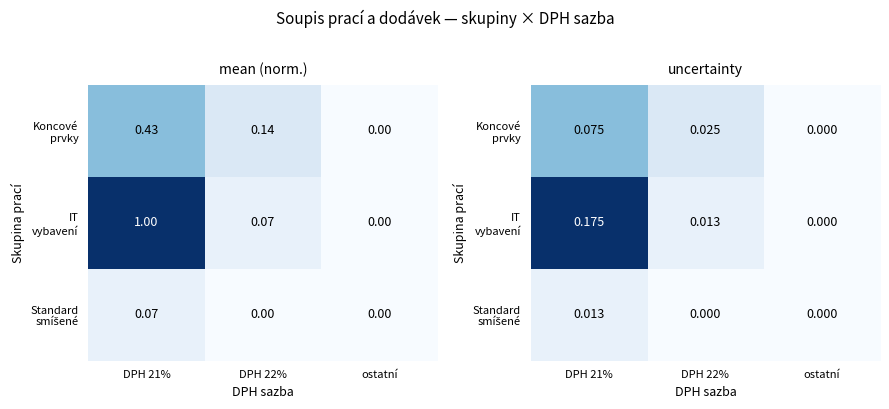

Rank the series by their maximum value, from lowest to highest.

Standard smíšené, Koncové prvky, IT vybavení